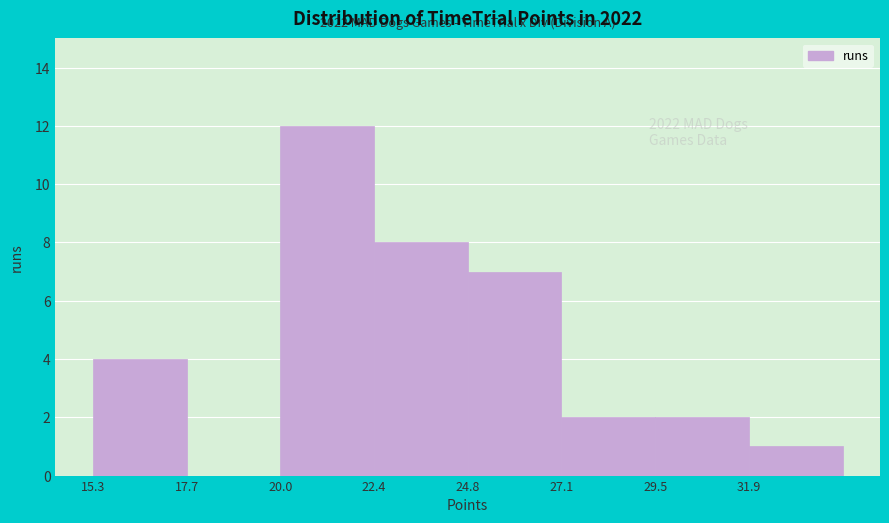

Over which range of the x-axis is the bar tallest?

20.0 to 22.5